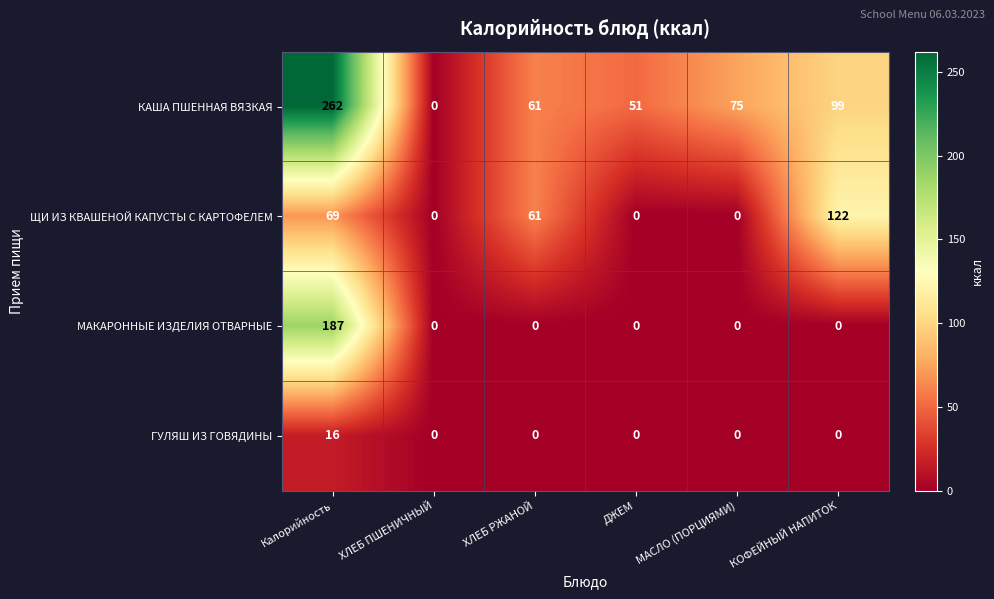

Which series has the largest range (max minus min)?

КАША ПШЕННАЯ ВЯЗКАЯ